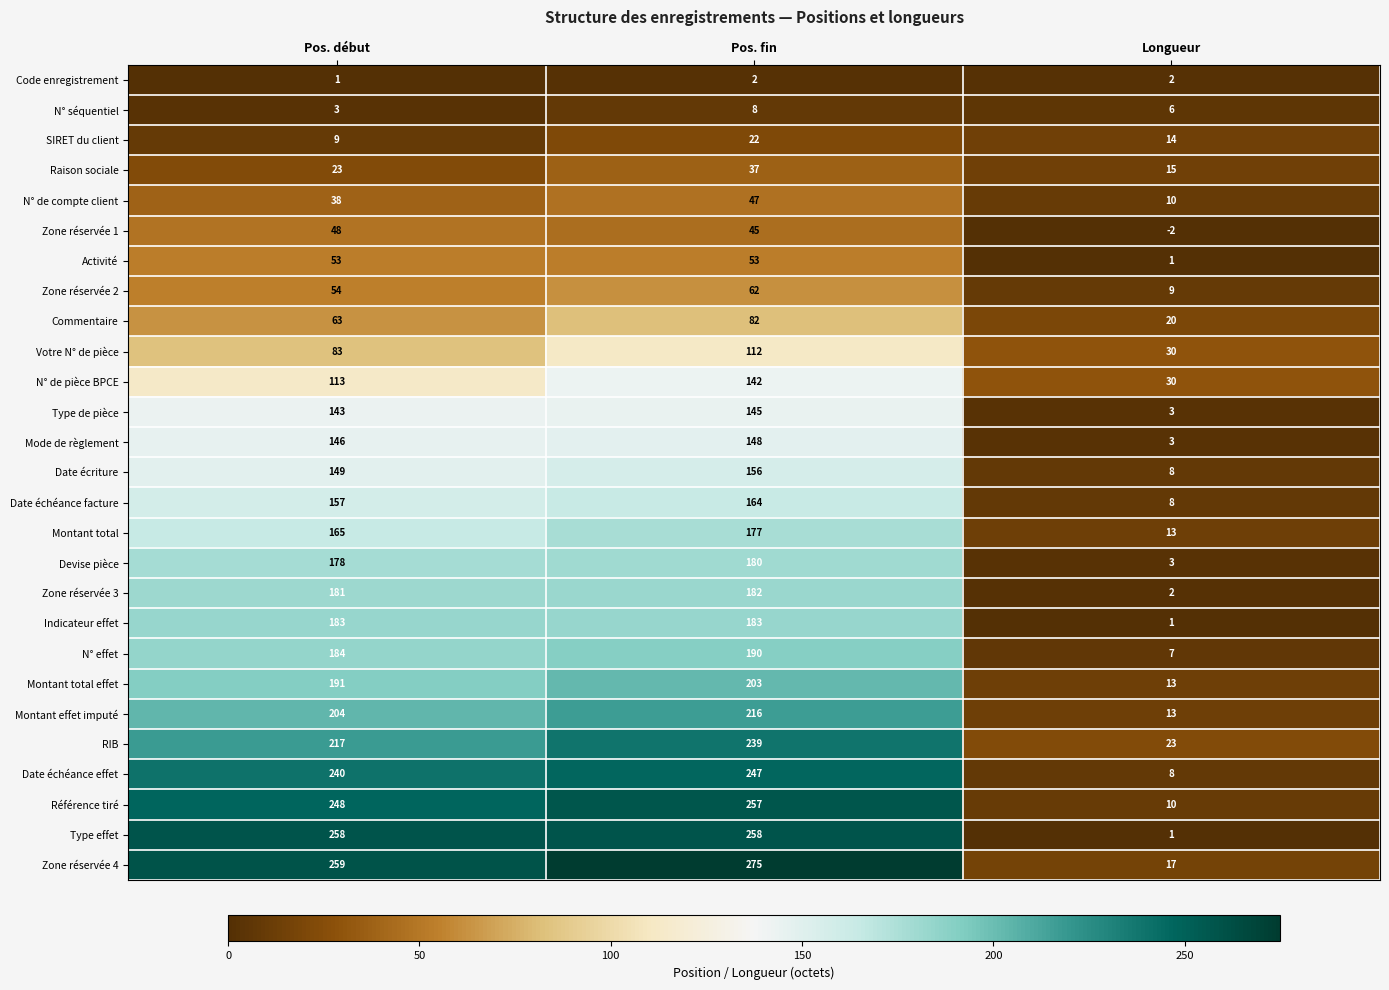

Which series has the largest total across all categories?

Zone réservée 4